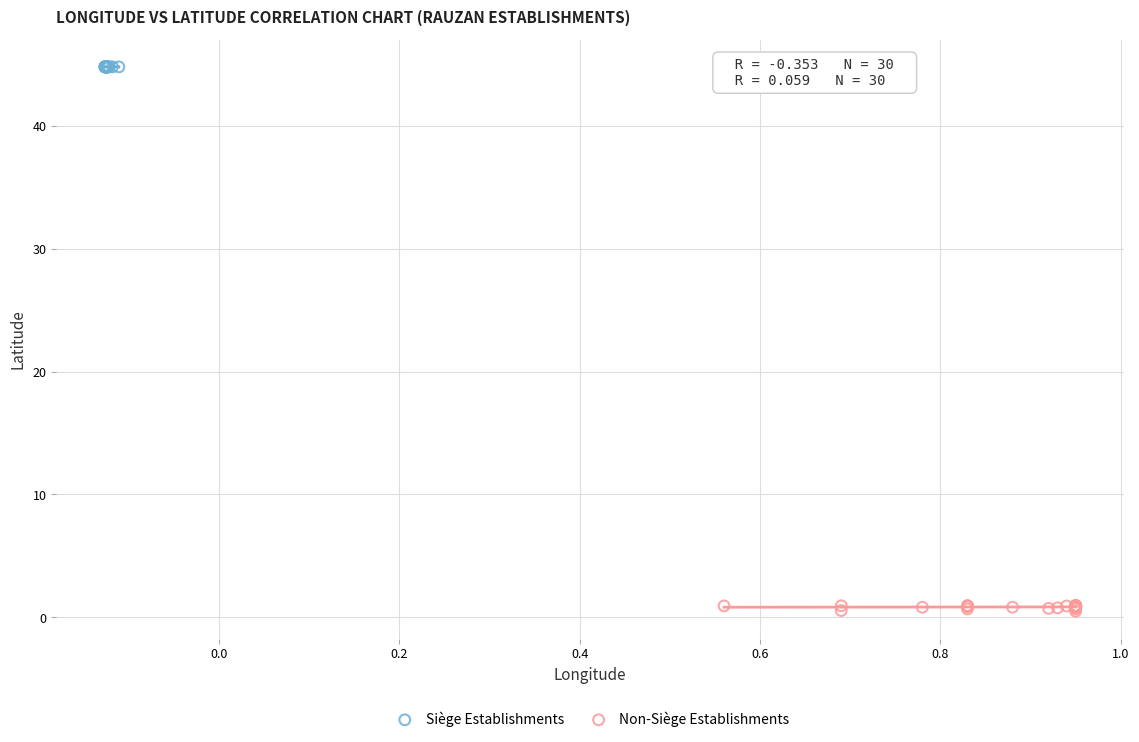

Which series reaches the maximum Y coordinate?

Siège Establishments